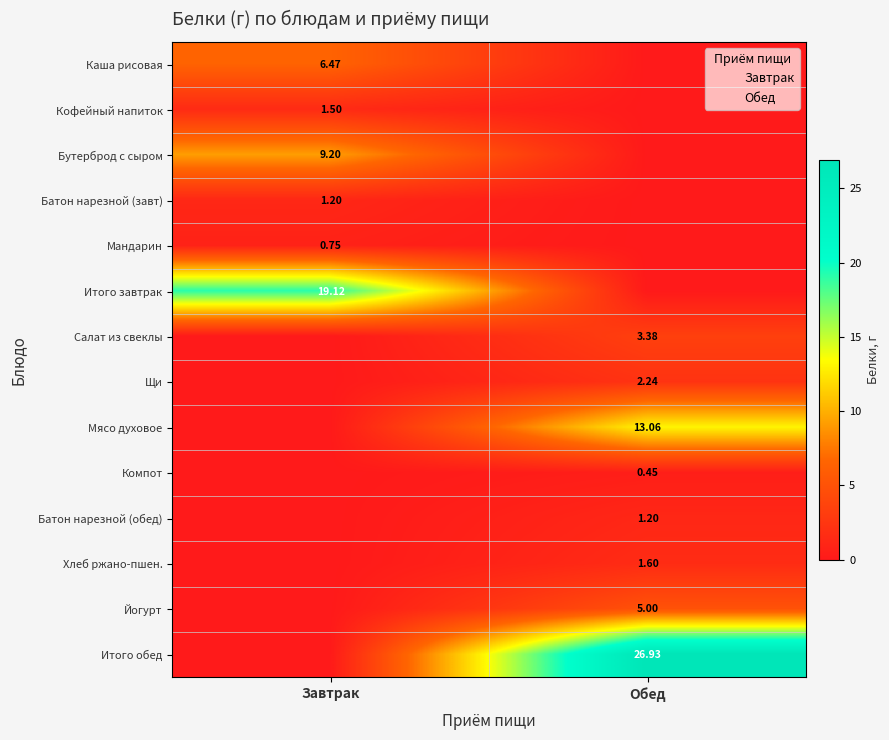

Is it true that Мясо духовое equals 5.3 at Завтрак?

False